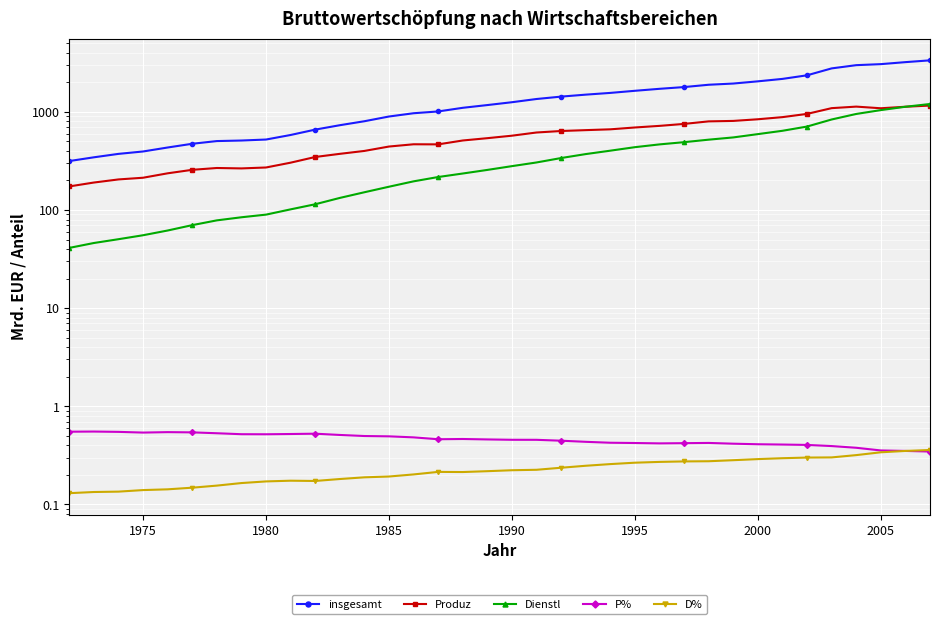

True or false: D% has a value of 0.3 at 9.

False